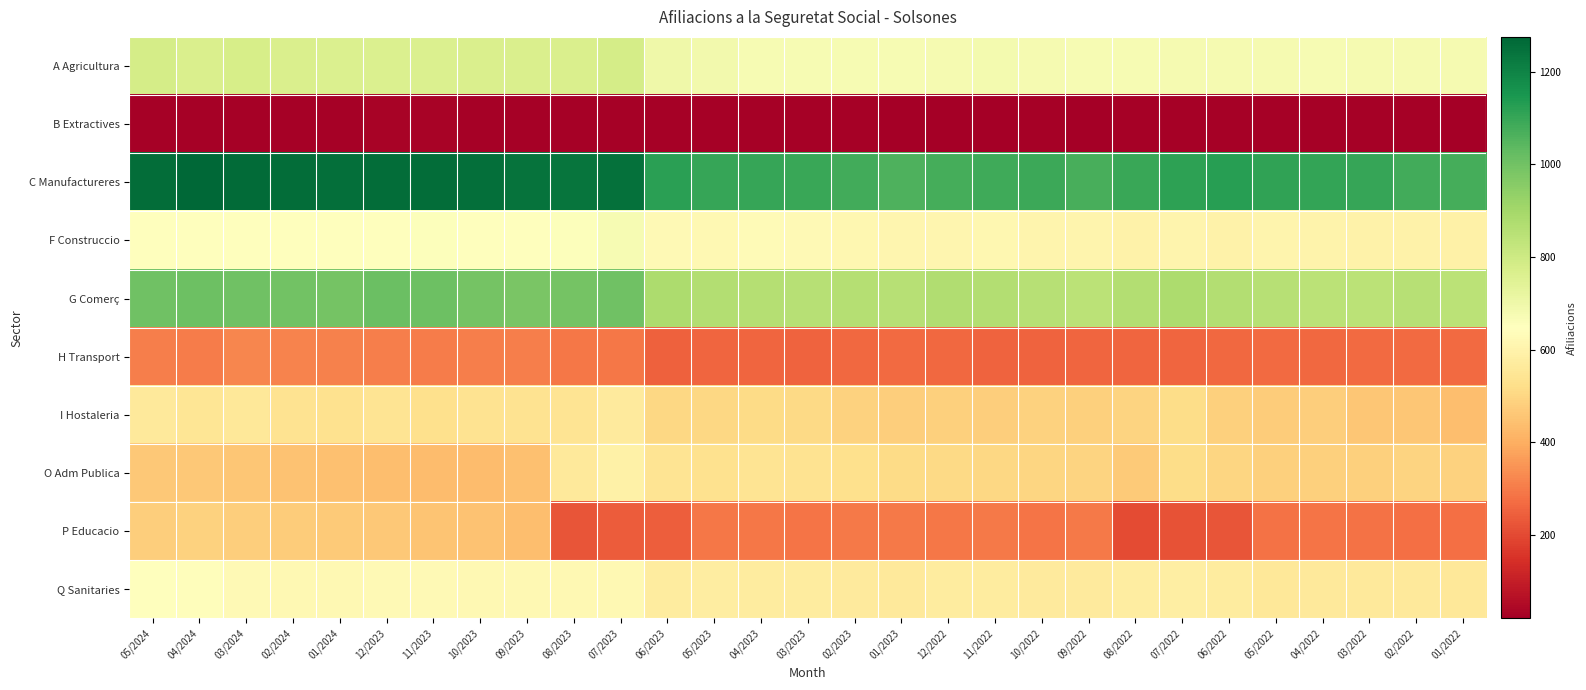

Reading right to left, list all the values displayed in this chart.

A Agricultura: 01/2022=680	02/2022=680	03/2022=680	04/2022=675	05/2022=680	06/2022=680	07/2022=680	08/2022=675	09/2022=675	10/2022=680	11/2022=685	12/2022=680	01/2023=675	02/2023=675	03/2023=675	04/2023=675	05/2023=690	06/2023=700	07/2023=780	08/2023=770	09/2023=770	10/2023=770	11/2023=765	12/2023=765	01/2024=765	02/2024=770	03/2024=775	04/2024=770	05/2024=780
B Extractives: 01/2022=20	02/2022=25	03/2022=25	04/2022=25	05/2022=25	06/2022=25	07/2022=25	08/2022=25	09/2022=20	10/2022=25	11/2022=20	12/2022=20	01/2023=20	02/2023=25	03/2023=25	04/2023=25	05/2023=25	06/2023=25	07/2023=25	08/2023=25	09/2023=25	10/2023=25	11/2023=30	12/2023=30	01/2024=25	02/2024=25	03/2024=25	04/2024=25	05/2024=25
C Manufactureres: 01/2022=1075	02/2022=1080	03/2022=1100	04/2022=1105	05/2022=1110	06/2022=1125	07/2022=1115	08/2022=1095	09/2022=1070	10/2022=1090	11/2022=1085	12/2022=1075	01/2023=1060	02/2023=1080	03/2023=1095	04/2023=1100	05/2023=1100	06/2023=1120	07/2023=1250	08/2023=1240	09/2023=1245	10/2023=1255	11/2023=1260	12/2023=1260	01/2024=1255	02/2024=1260	03/2024=1265	04/2024=1275	05/2024=1260
F Construccio: 01/2022=590	02/2022=595	03/2022=595	04/2022=600	05/2022=605	06/2022=595	07/2022=605	08/2022=595	09/2022=605	10/2022=605	11/2022=615	12/2022=610	01/2023=610	02/2023=615	03/2023=625	04/2023=630	05/2023=620	06/2023=625	07/2023=675	08/2023=655	09/2023=650	10/2023=650	11/2023=655	12/2023=645	01/2024=650	02/2024=650	03/2024=645	04/2024=645	05/2024=645
G Comerç: 01/2022=845	02/2022=855	03/2022=845	04/2022=845	05/2022=855	06/2022=865	07/2022=880	08/2022=865	09/2022=845	10/2022=855	11/2022=865	12/2022=870	01/2023=855	02/2023=860	03/2023=855	04/2023=860	05/2023=865	06/2023=880	07/2023=1005	08/2023=995	09/2023=985	10/2023=995	11/2023=1010	12/2023=1015	01/2024=995	02/2024=1000	03/2024=1005	04/2024=1010	05/2024=1005
H Transport: 01/2022=270	02/2022=270	03/2022=270	04/2022=265	05/2022=270	06/2022=265	07/2022=260	08/2022=260	09/2022=260	10/2022=255	11/2022=255	12/2022=265	01/2023=270	02/2023=265	03/2023=255	04/2023=260	05/2023=260	06/2023=250	07/2023=290	08/2023=290	09/2023=305	10/2023=305	11/2023=300	12/2023=305	01/2024=310	02/2024=315	03/2024=320	04/2024=300	05/2024=305
I Hostaleria: 01/2022=440	02/2022=460	03/2022=460	04/2022=480	05/2022=475	06/2022=485	07/2022=520	08/2022=495	09/2022=485	10/2022=490	11/2022=480	12/2022=485	01/2023=480	02/2023=490	03/2023=510	04/2023=515	05/2023=505	06/2023=505	07/2023=565	08/2023=540	09/2023=535	10/2023=535	11/2023=525	12/2023=540	01/2024=530	02/2024=535	03/2024=555	04/2024=545	05/2024=560
O Adm Publica: 01/2022=490	02/2022=495	03/2022=485	04/2022=485	05/2022=485	06/2022=500	07/2022=520	08/2022=470	09/2022=495	10/2022=500	11/2022=505	12/2022=510	01/2023=515	02/2023=525	03/2023=535	04/2023=540	05/2023=530	06/2023=540	07/2023=590	08/2023=560	09/2023=445	10/2023=435	11/2023=435	12/2023=440	01/2024=445	02/2024=450	03/2024=460	04/2024=465	05/2024=465
P Educacio: 01/2022=275	02/2022=275	03/2022=280	04/2022=285	05/2022=280	06/2022=225	07/2022=220	08/2022=205	09/2022=295	10/2022=285	11/2022=295	12/2022=290	01/2023=295	02/2023=295	03/2023=285	04/2023=290	05/2023=290	06/2023=245	07/2023=240	08/2023=225	09/2023=440	10/2023=450	11/2023=455	12/2023=465	01/2024=470	02/2024=475	03/2024=480	04/2024=490	05/2024=480
Q Sanitaries: 01/2022=555	02/2022=560	03/2022=560	04/2022=560	05/2022=555	06/2022=570	07/2022=580	08/2022=575	09/2022=565	10/2022=565	11/2022=570	12/2022=570	01/2023=560	02/2023=565	03/2023=570	04/2023=570	05/2023=575	06/2023=570	07/2023=620	08/2023=620	09/2023=620	10/2023=620	11/2023=625	12/2023=625	01/2024=620	02/2024=620	03/2024=625	04/2024=640	05/2024=650